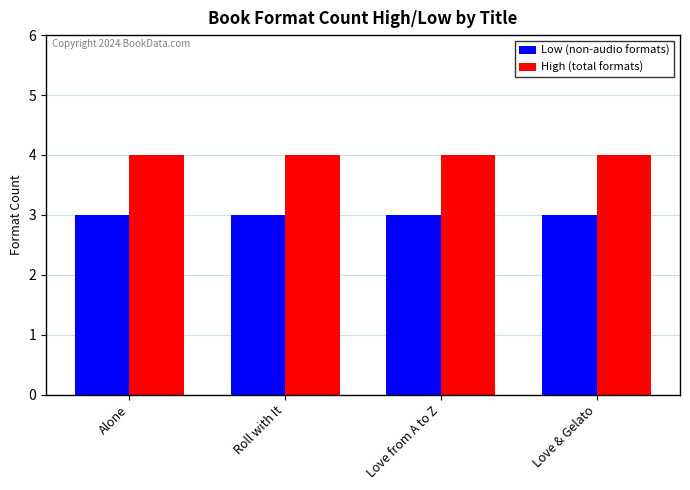

At Love & Gelato, list the series in order from smallest to largest.

Low (non-audio formats), High (total formats)